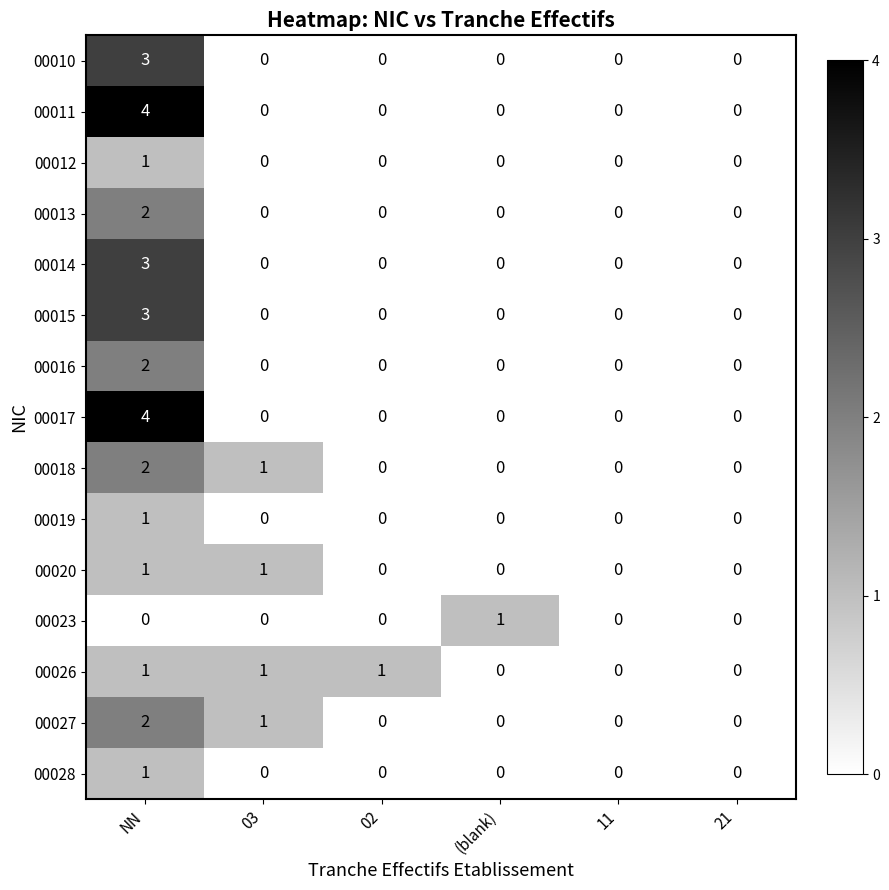

What is the difference between the maximum and minimum values in the 00017 series?

4